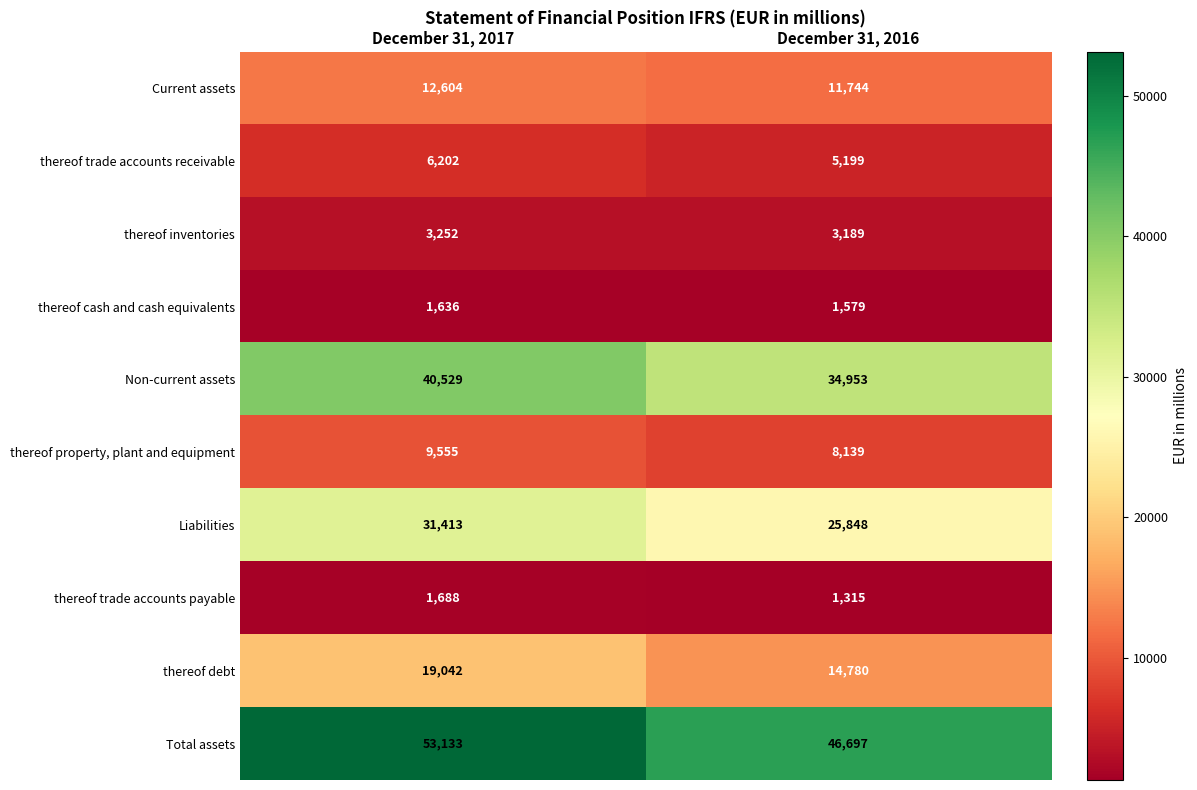

Which series has the widest spread of values?

Total assets